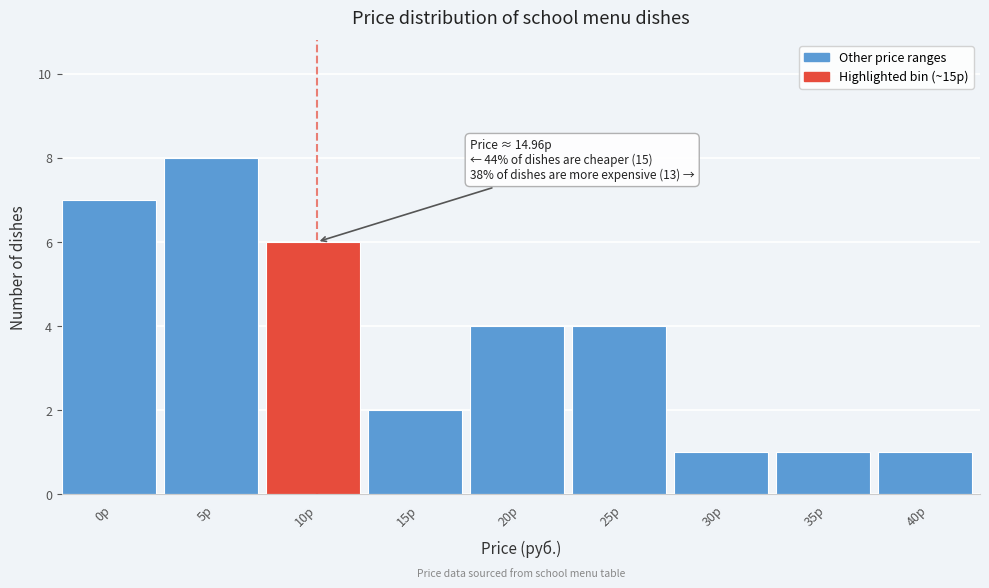

Reading left to right, extract all data points from this chart.

7	8	6	2	4	4	1	1	1